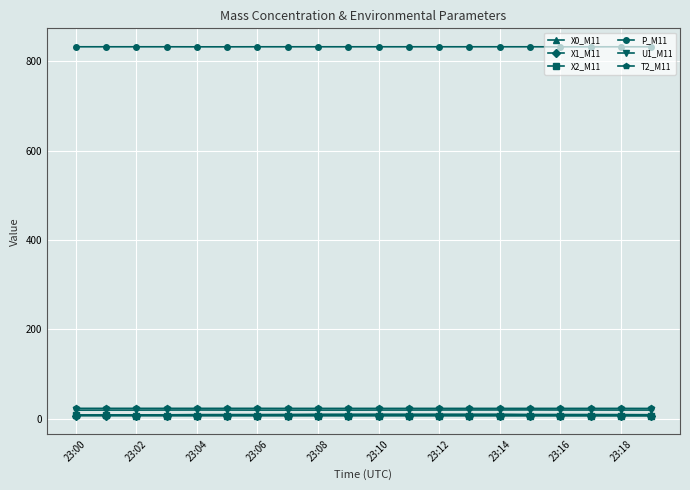

True or false: X2_M11 and T2_M11 intersect in this chart.

False